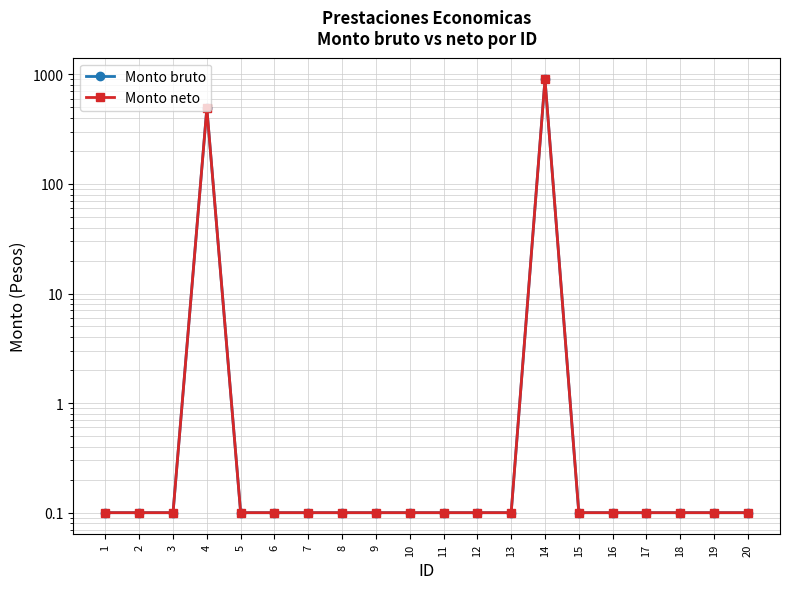

The Monto neto series shows 0.1 at 13. True or false?

False